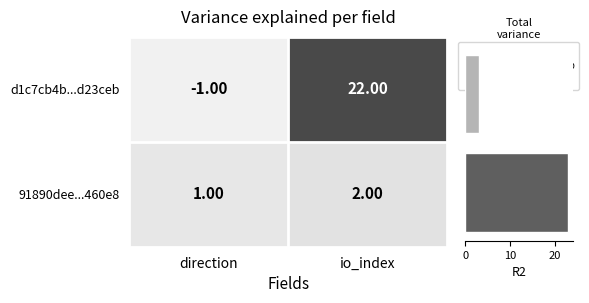

Rank the categories by 91890dee...460e8 value from lowest to highest.

direction, io_index